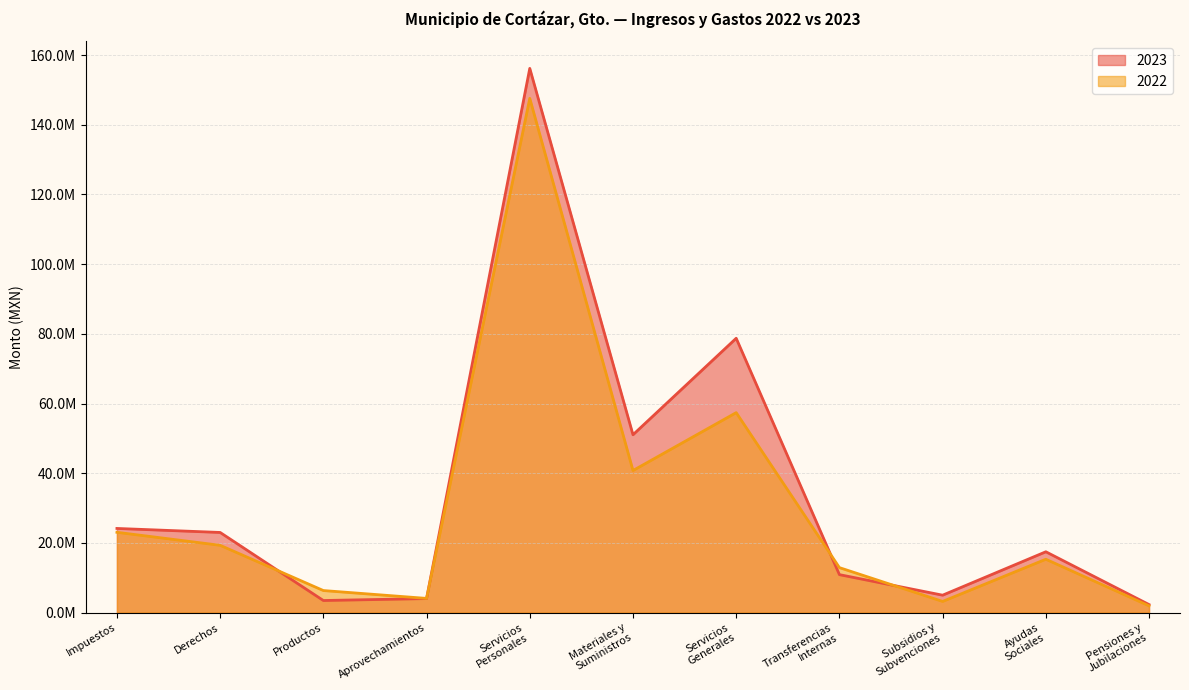

What is the spread (max minus min) of values at Impuestos?

1107247.8